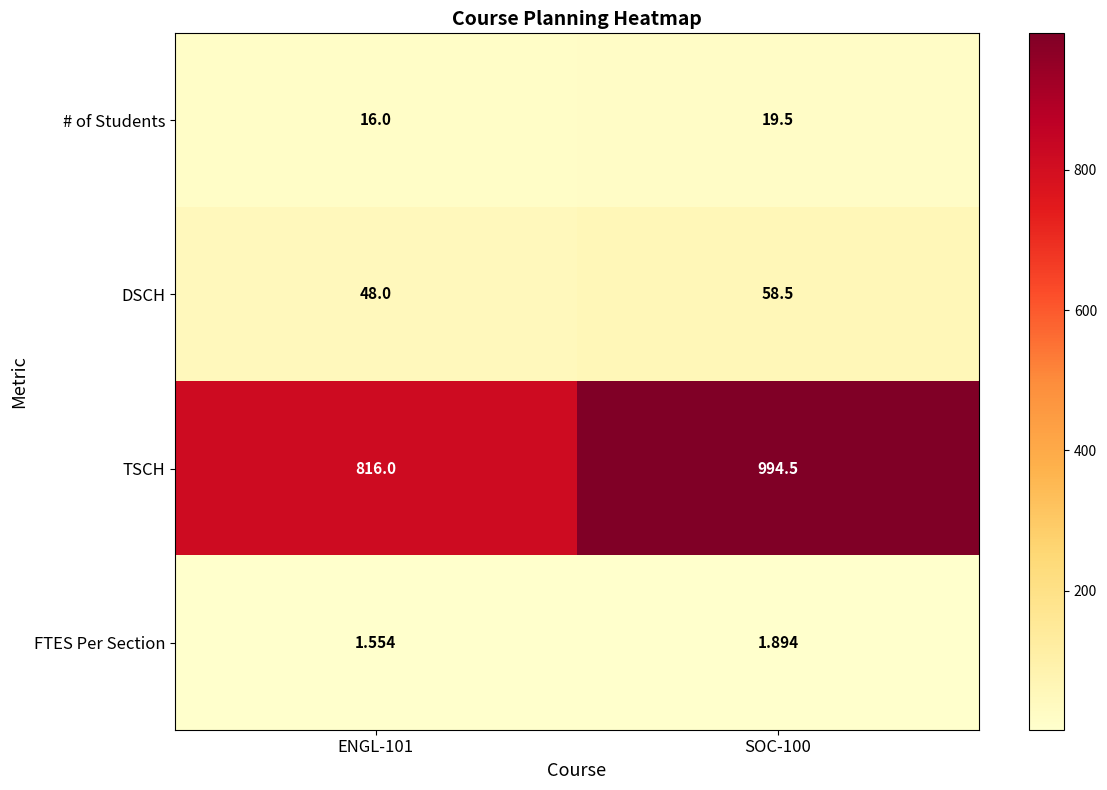

At which category does the chart reach its minimum across all series?

ENGL-101